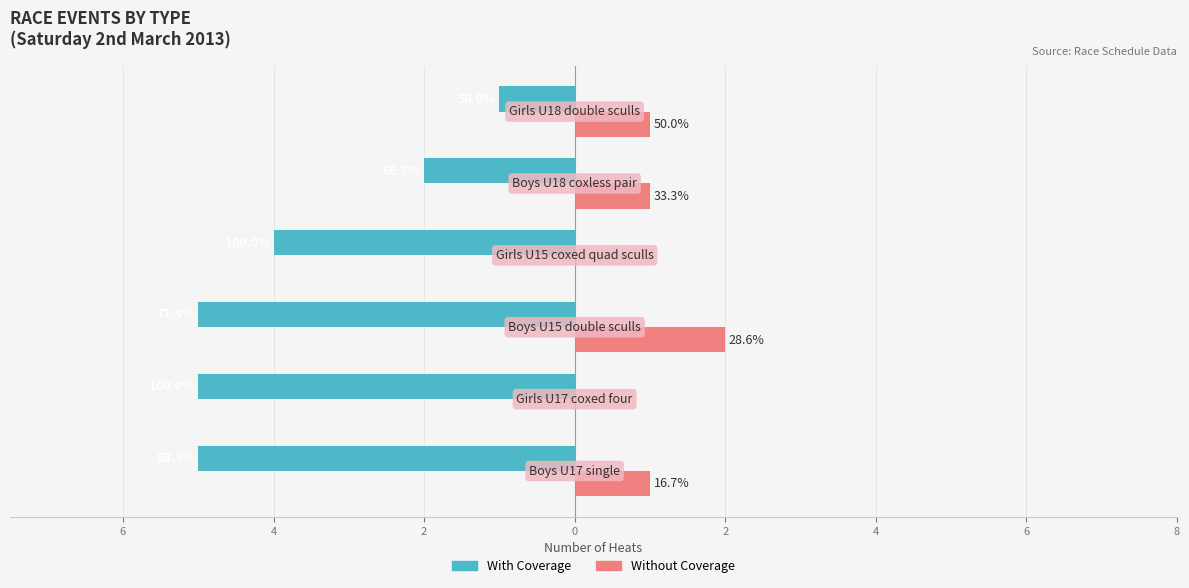

What are all the series names shown in the legend?

With Coverage, Without Coverage